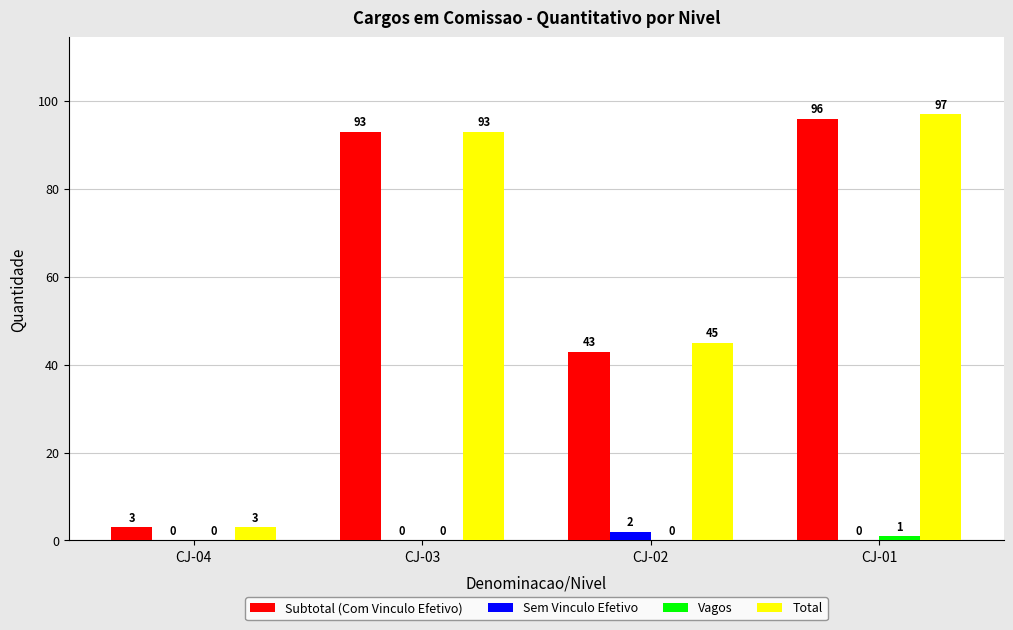

Which category has the highest value across all series?

CJ-01